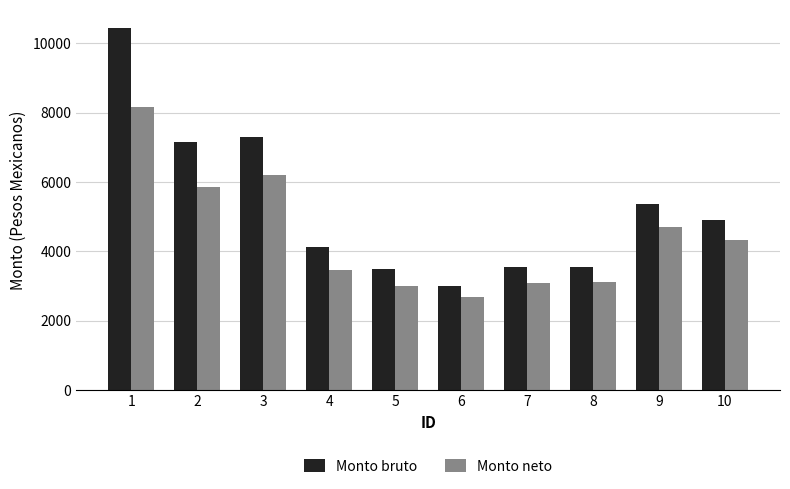

How many values in the Monto bruto series exceed 4910?

5